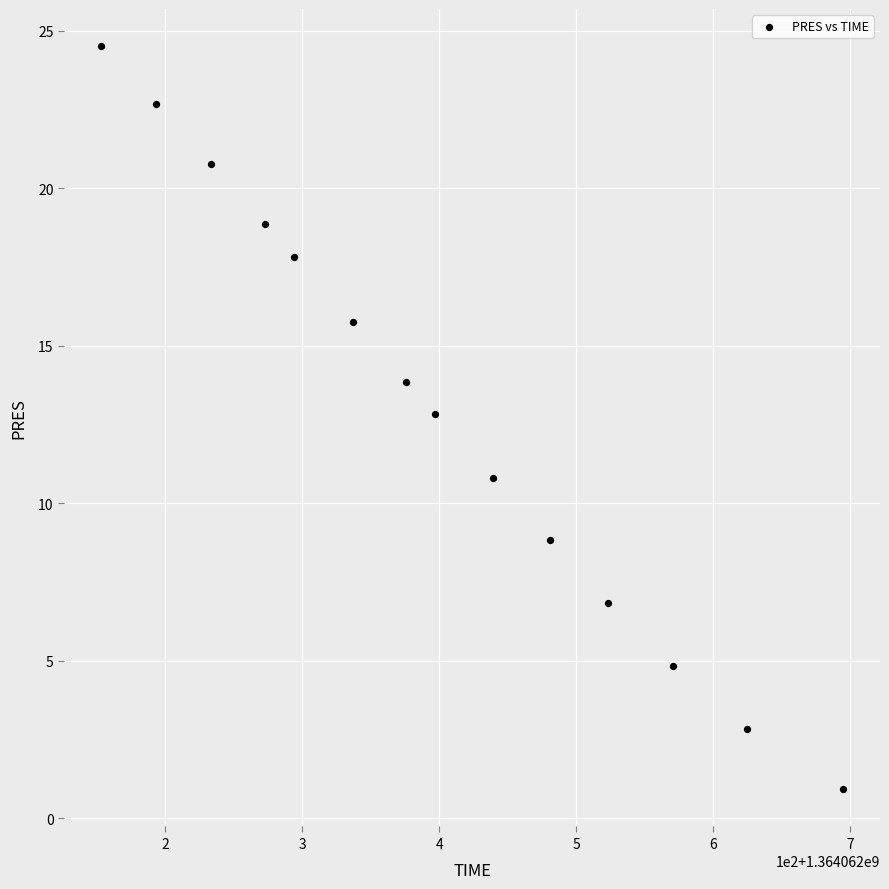

What Y value in the scatter plot is closest to 12?

12.8